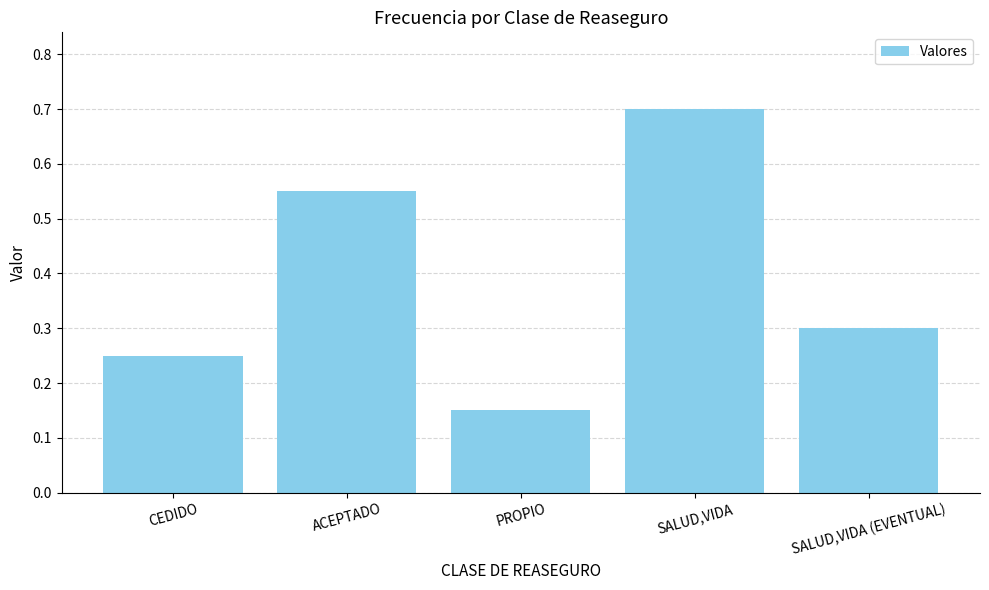

Which category has the lowest value across all series?

PROPIO